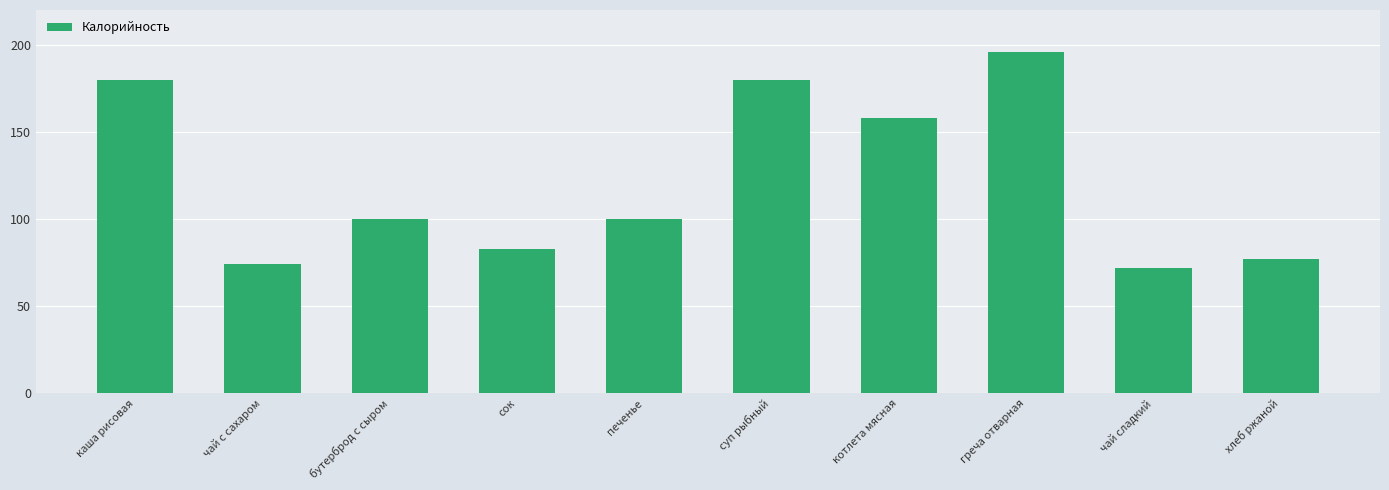

Which category has the highest value across all series?

греча отварная